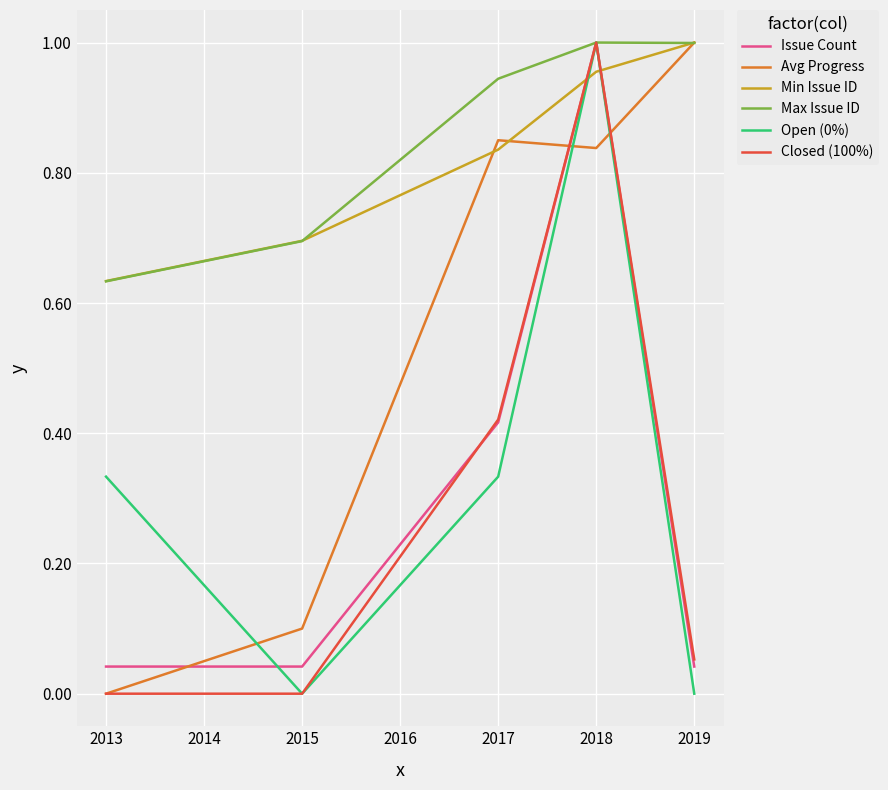

Is it true that Max Issue ID equals 0.7 at 2015?

True